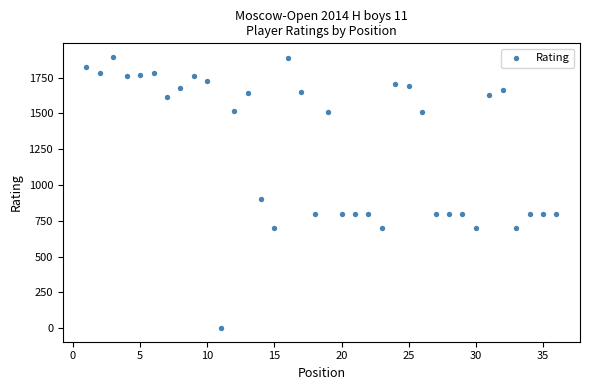

What is the range of X values (max minus min)?

35